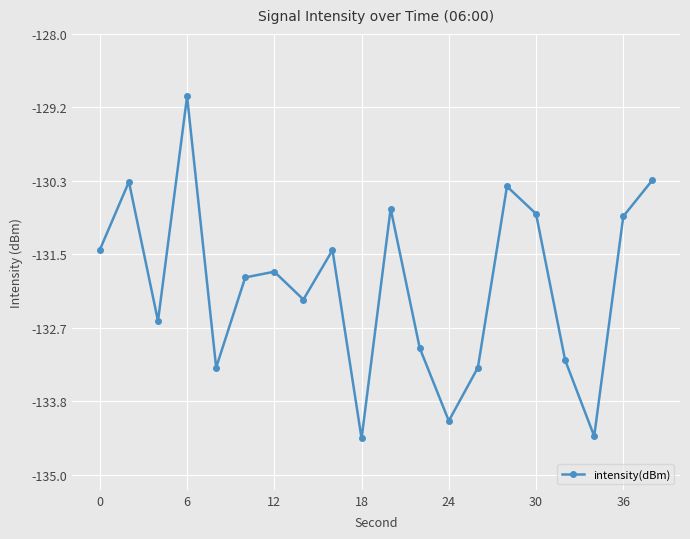

What is the difference between the maximum and minimum values?

5.4